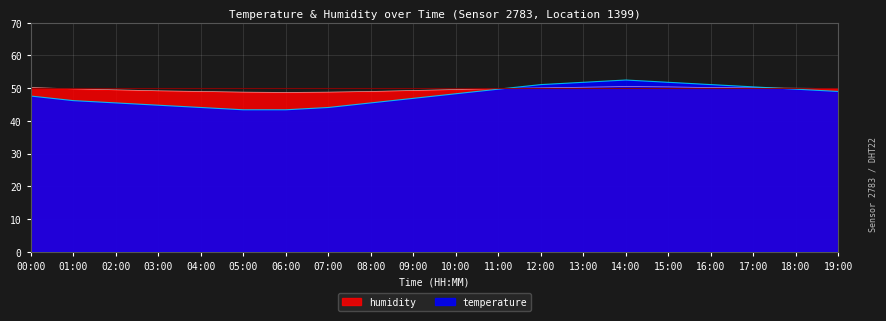

The humidity series shows 50.2 at 16:00. True or false?

True